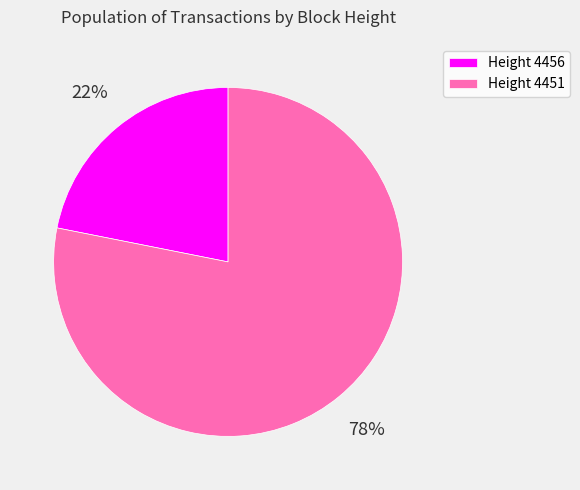

Rank the categories by value from highest to lowest.

Height 4451, Height 4456